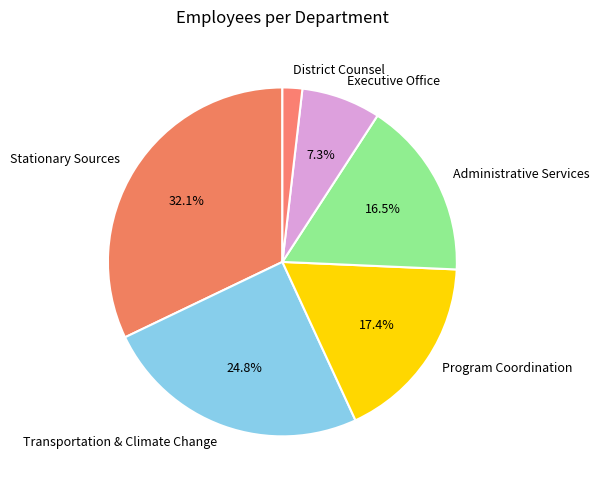

How many segments does this pie chart have?

6